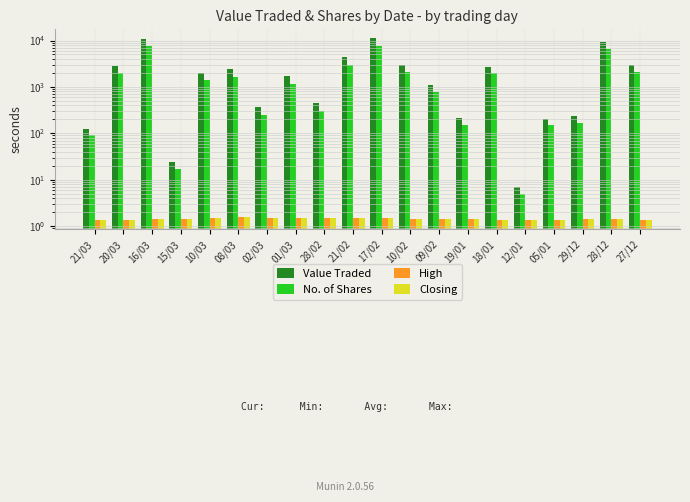

Which series has the largest range (max minus min)?

Value Traded